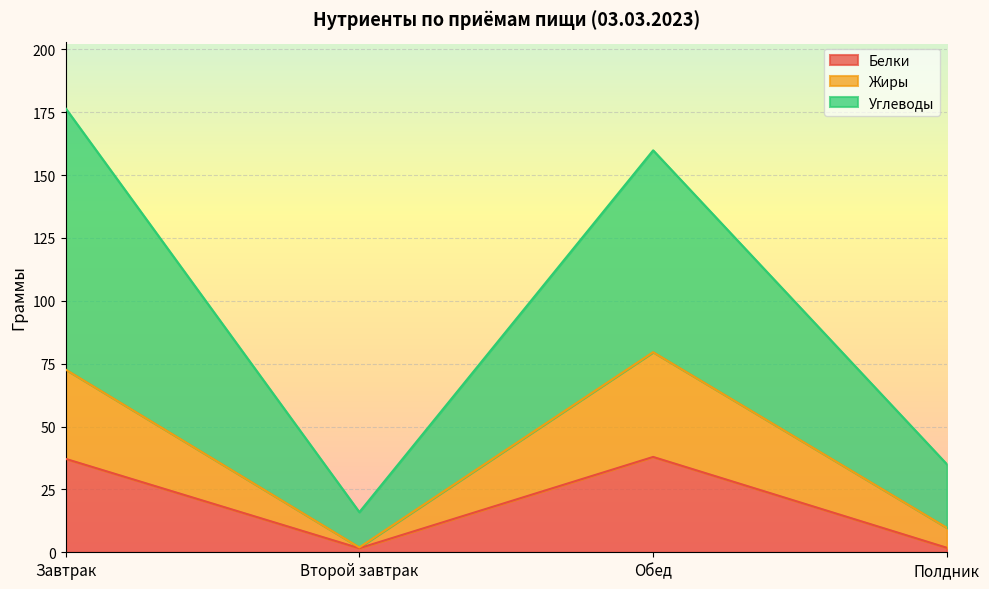

Which category has the highest value in the Углеводы series?

Завтрак